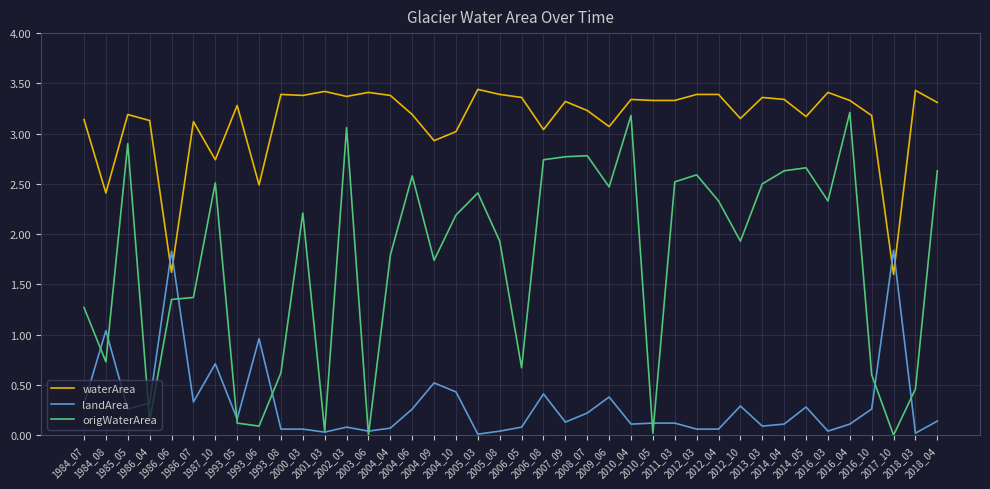

True or false: waterArea and origWaterArea intersect in this chart.

False